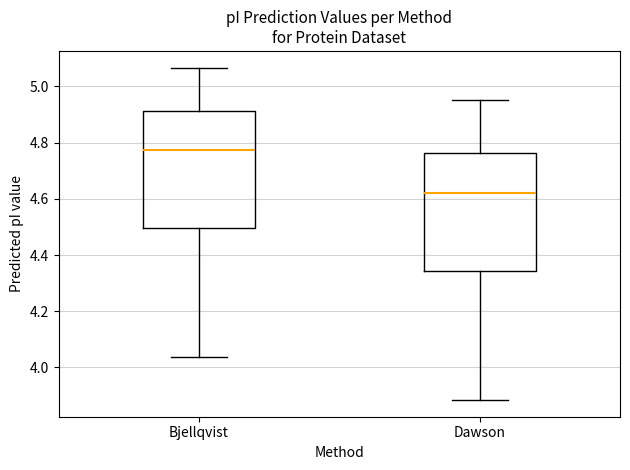

Where does the lower whisker of the box for Bjellqvist end on the y-axis? The values are not printed on the chart, so give them approximately, as read against the axis.

4.04